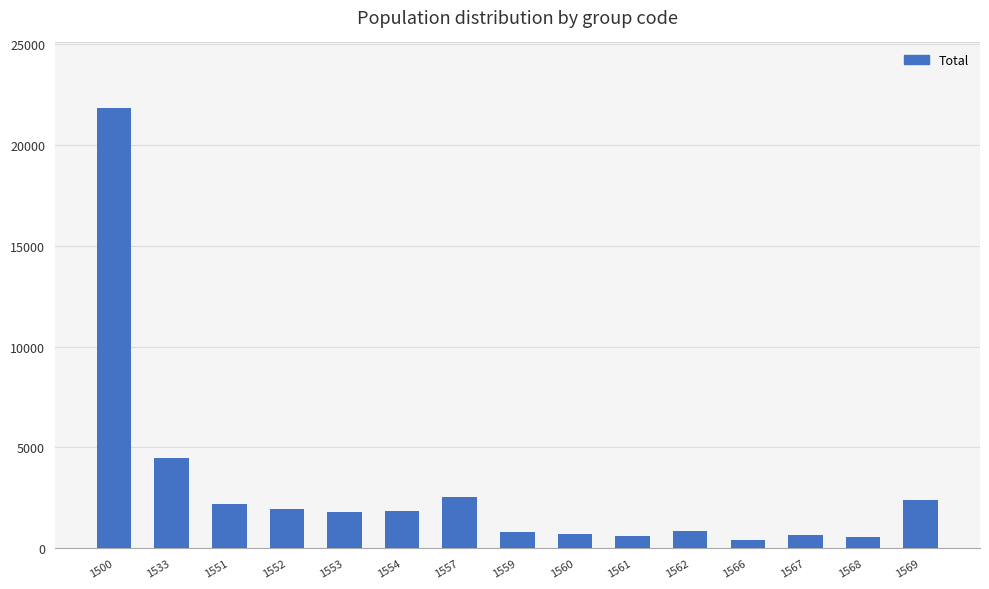

What is the value of the 10th bar from the left?

589